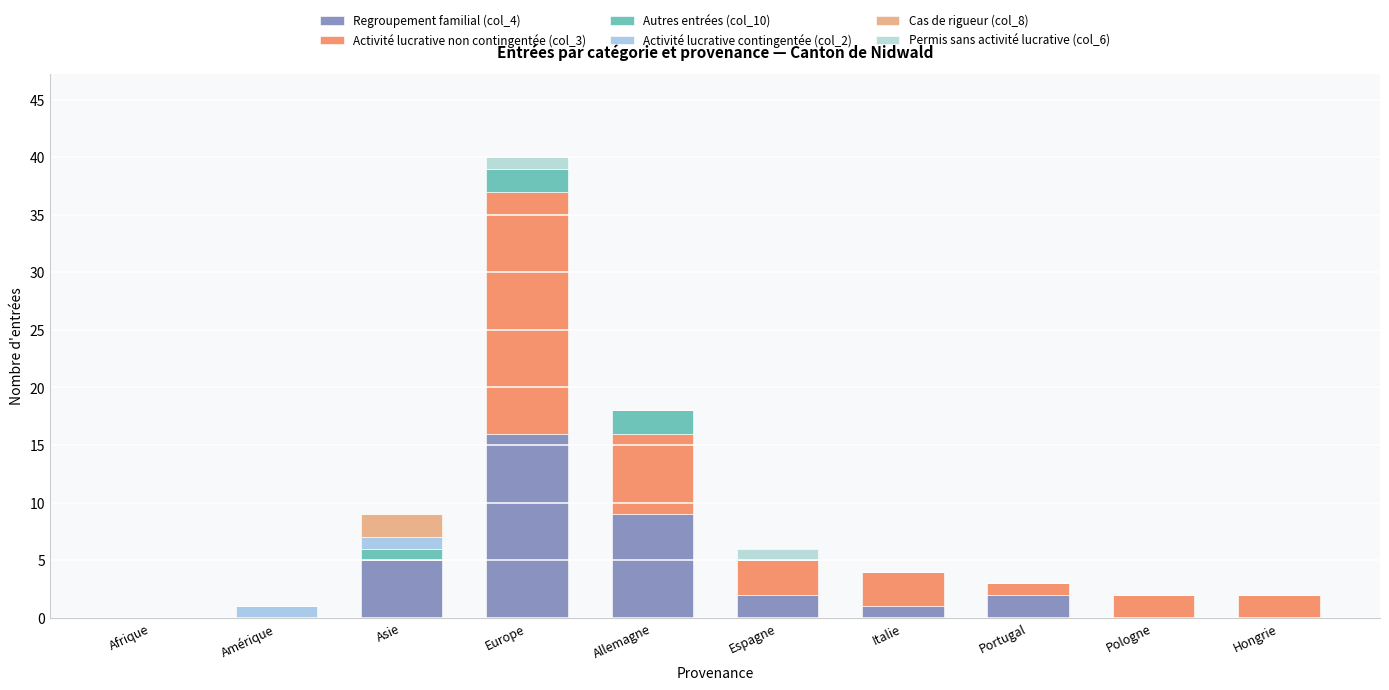

At which category is the sum across all series the highest?

Europe